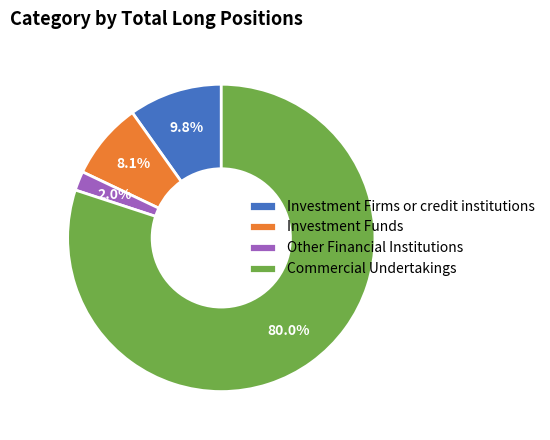

Between Investment Firms or credit institutions and Investment Funds, which is larger?

Investment Firms or credit institutions